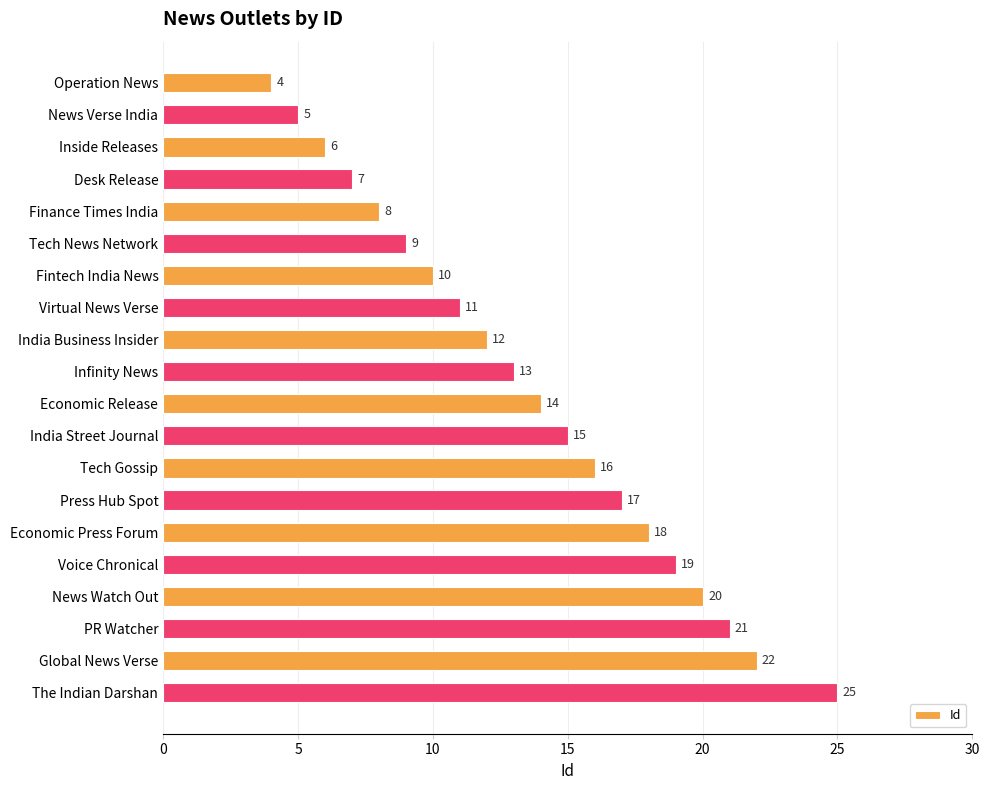

Reading bottom to top, transcribe all the data shown in this chart.

25	22	21	20	19	18	17	16	15	14	13	12	11	10	9	8	7	6	5	4